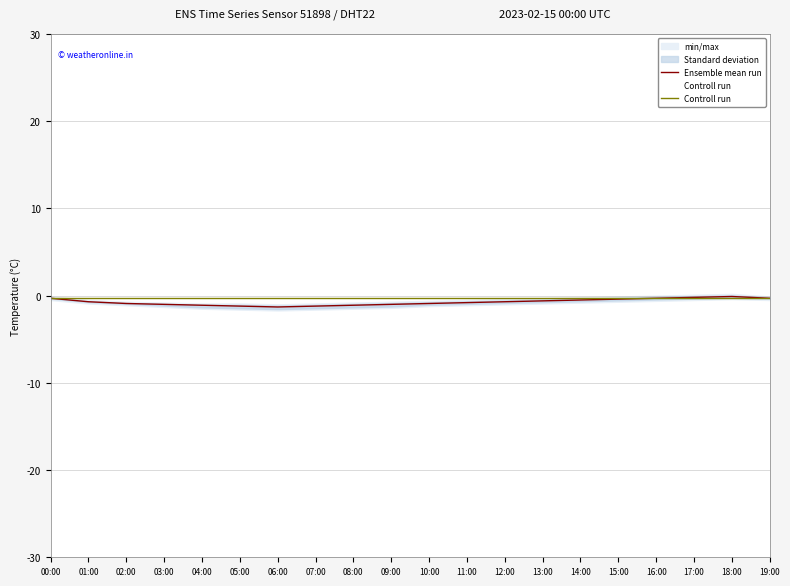

At which label is Controll run closest to 0?

00:00